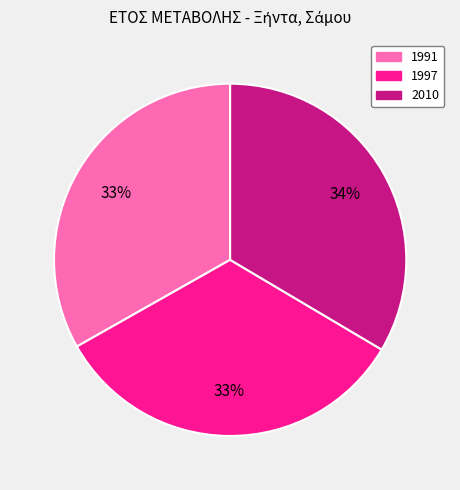

To the nearest percent, what percentage of the pie is 1997?

33%